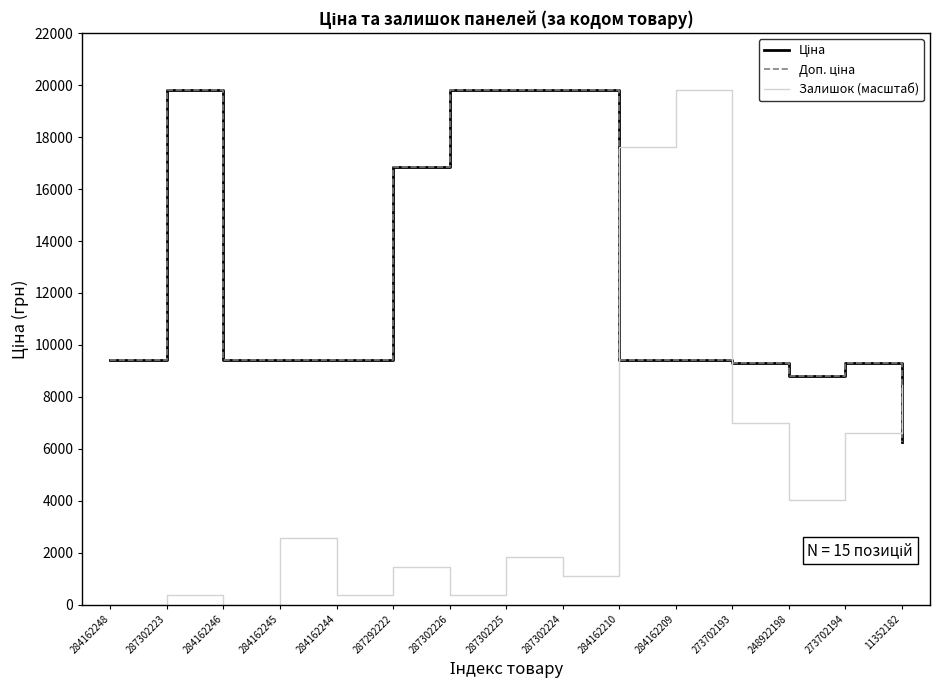

Does the chart display data point markers on the line(s)?

No